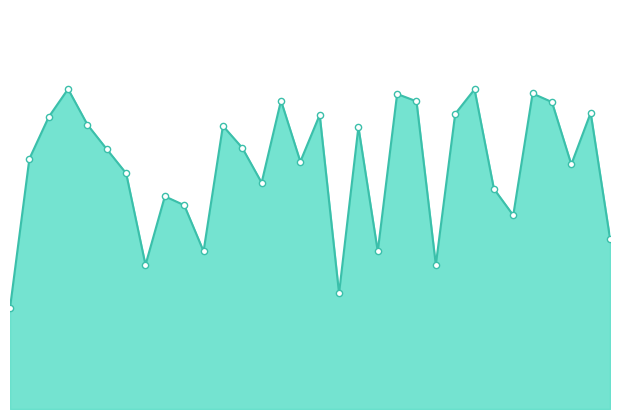

How many lines are shown in the chart?

1